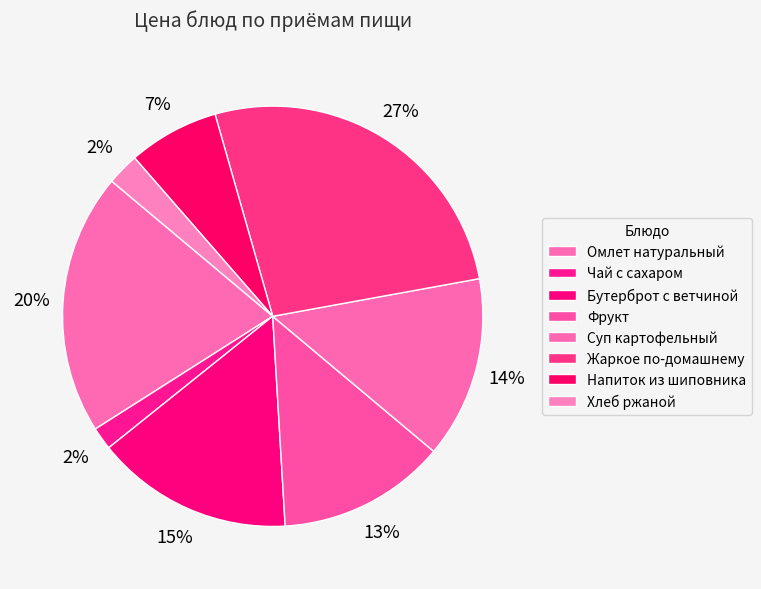

How many slices are in this pie chart?

8